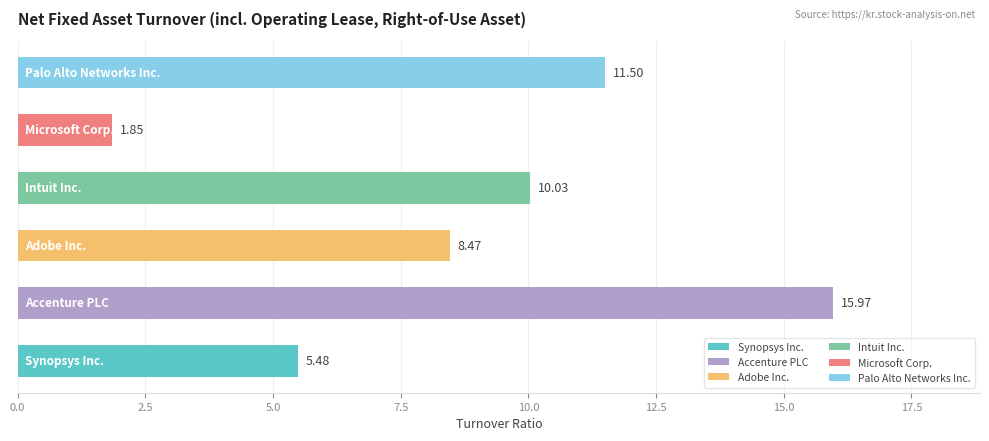

What is the sum of all values?

53.3